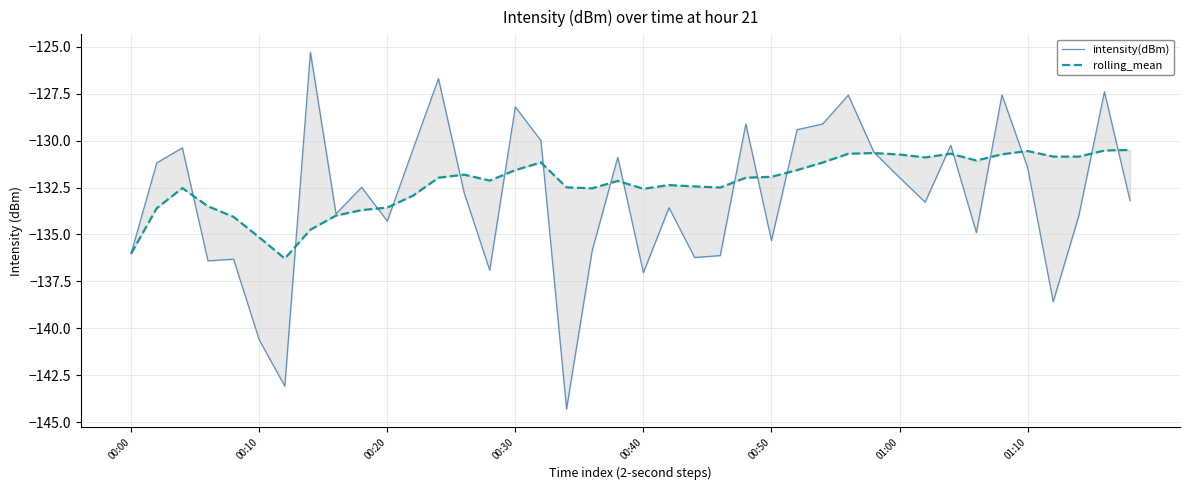

The value of intensity(dBm) at 01:10 is -31.6. True or false?

False